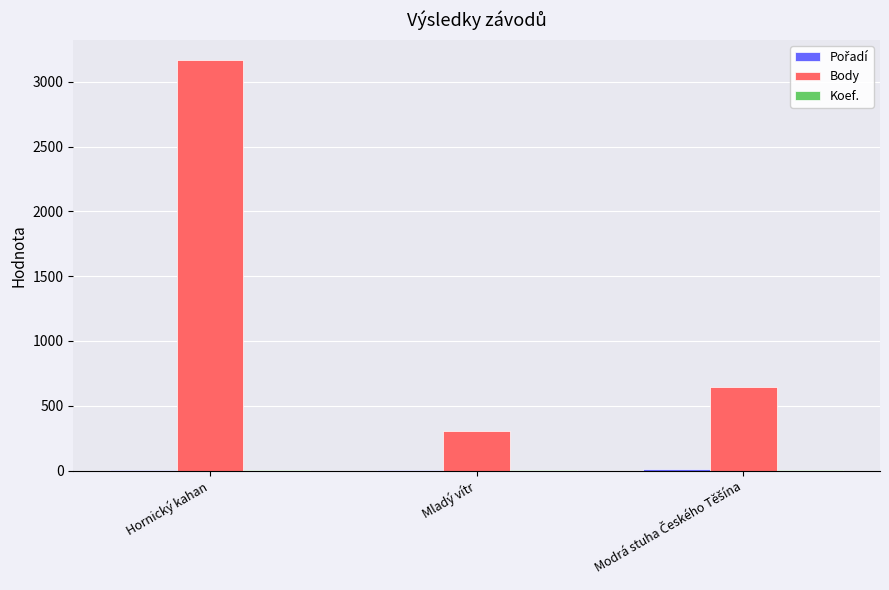

True or false: Body has a value of 437 at Mladý vítr.

False